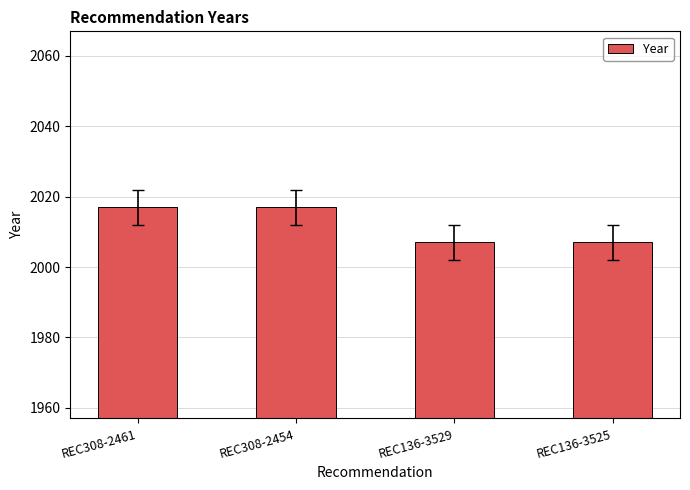

Is it true that the value at REC308-2461 is 861?

False